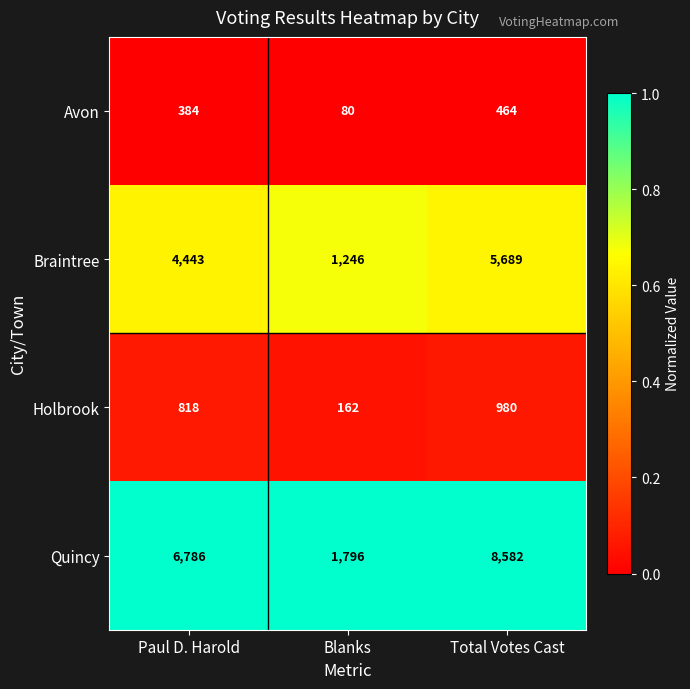

List the labels in order of Quincy value, smallest first.

Blanks, Paul D. Harold, Total Votes Cast